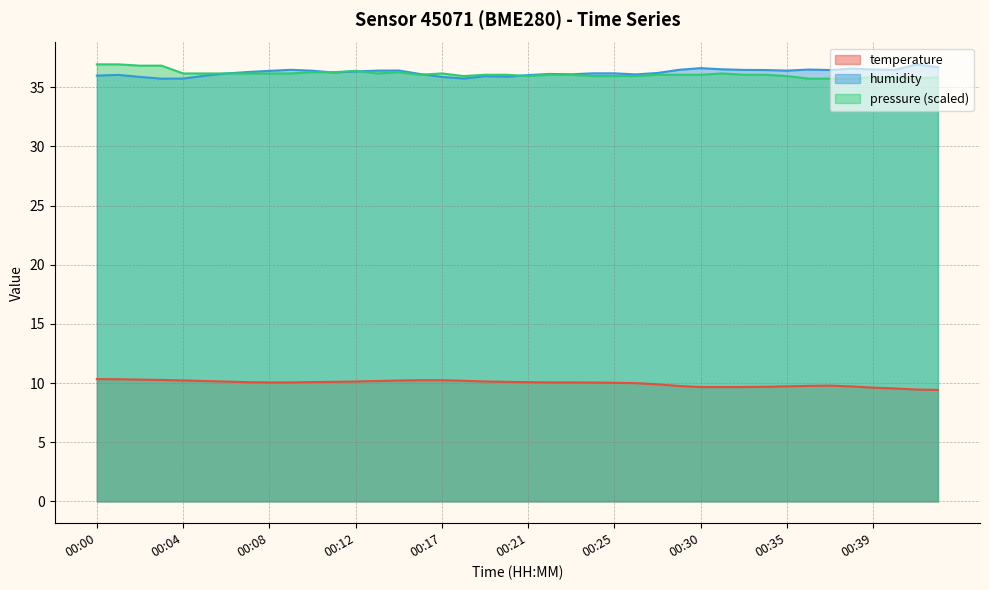

Which category has the lowest value in the pressure series?

00:36